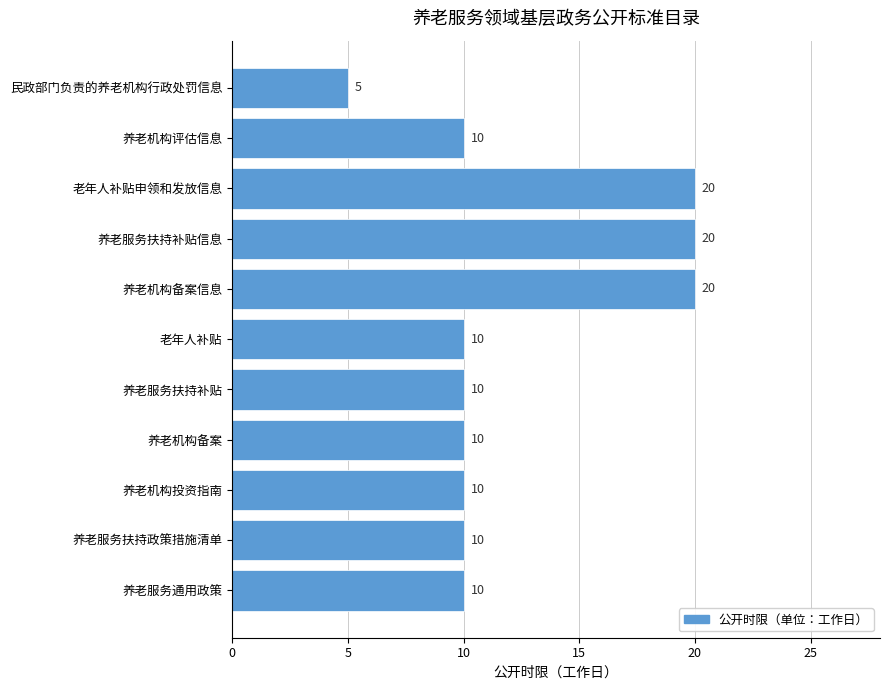

Are the bars horizontal?

Yes